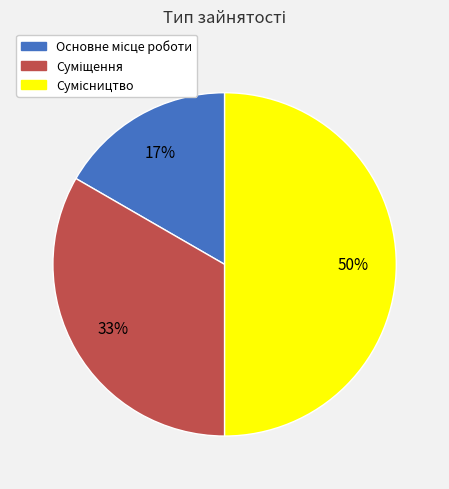

To the nearest percent, what is the difference between the largest and smallest slice percentages?

33%